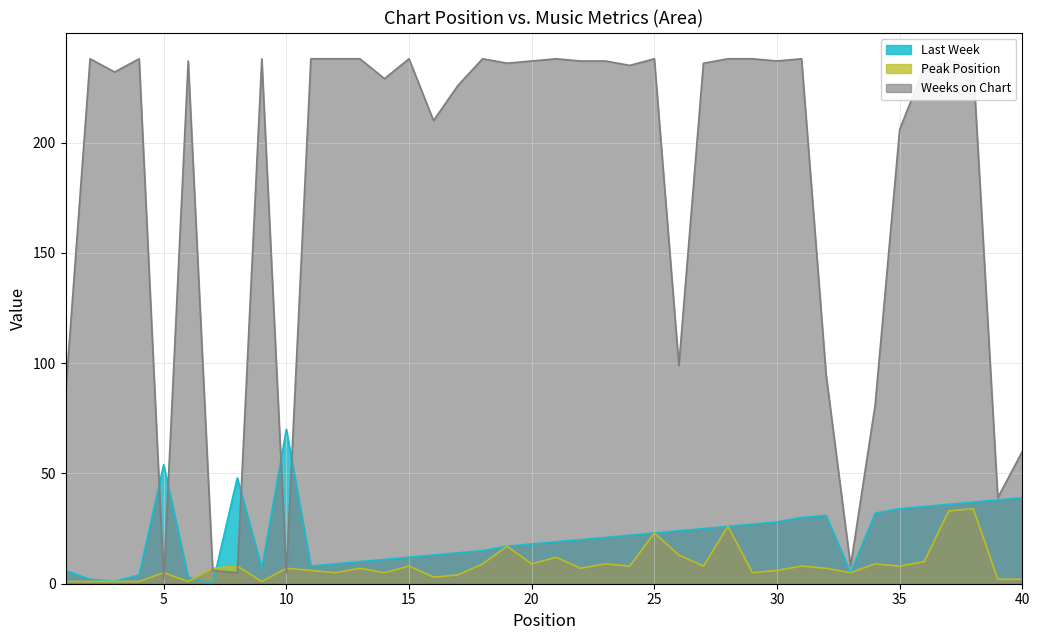

At how many categories does at least one series exceed 116?

29